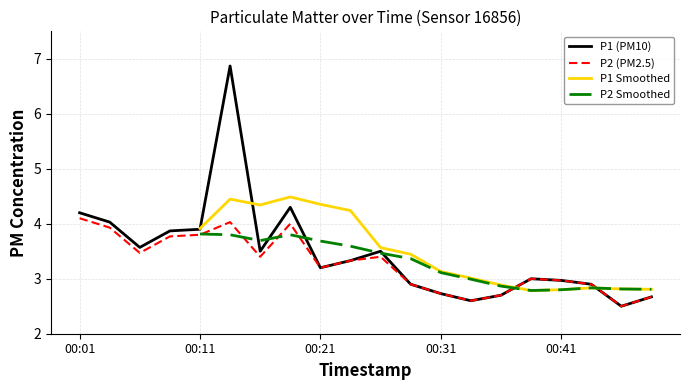

Which category has the highest value in the P1 series?

00:14